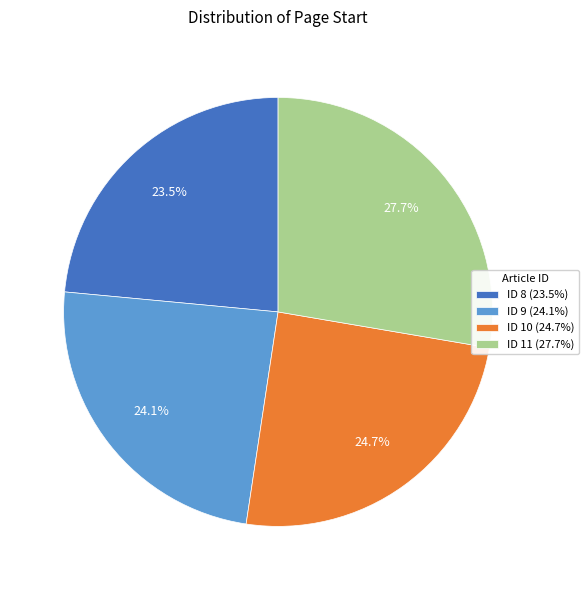

Count the number of slices in the pie.

4